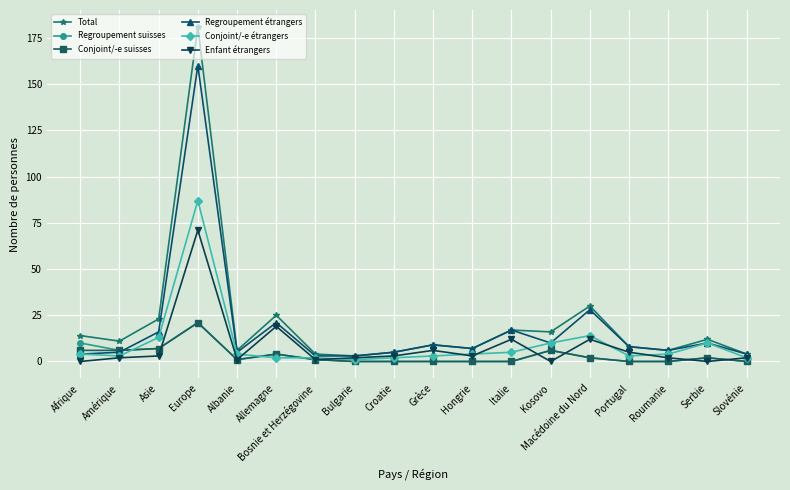

At which category is the sum across all series the highest?

Europe